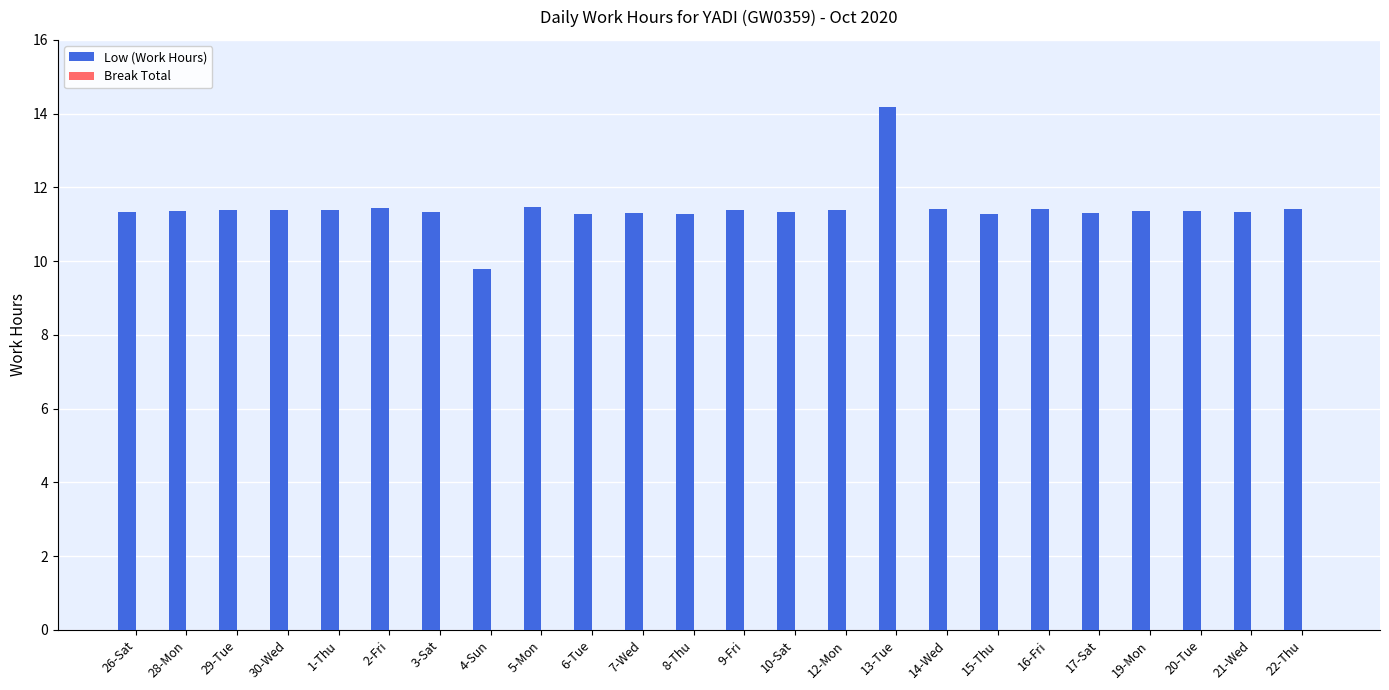

Approximately how many times larger is the value at 29-Tue compared to 15-Thu?

1.0